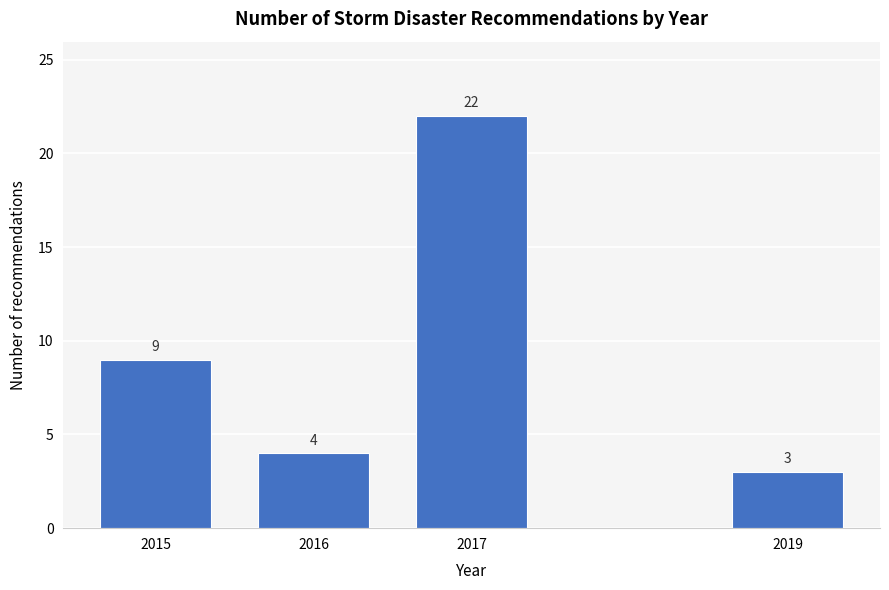

Reading right to left, transcribe all the data shown in this chart.

3	22	4	9